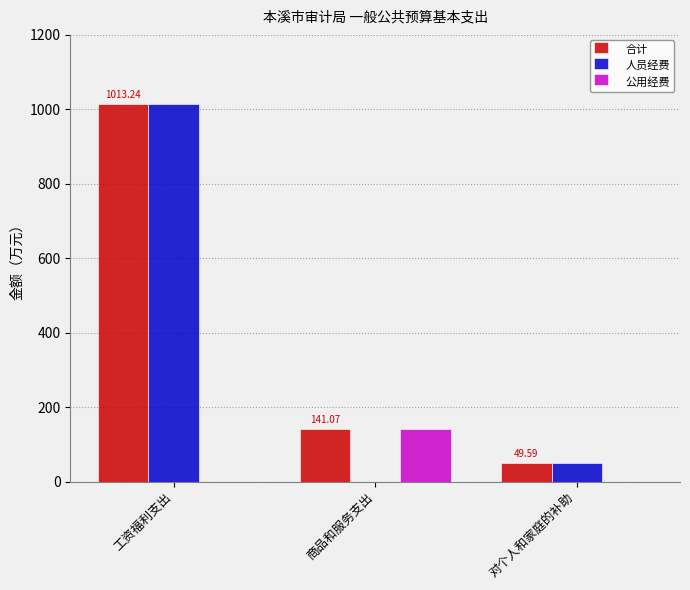

Which label corresponds to the largest value in the chart?

工资福利支出